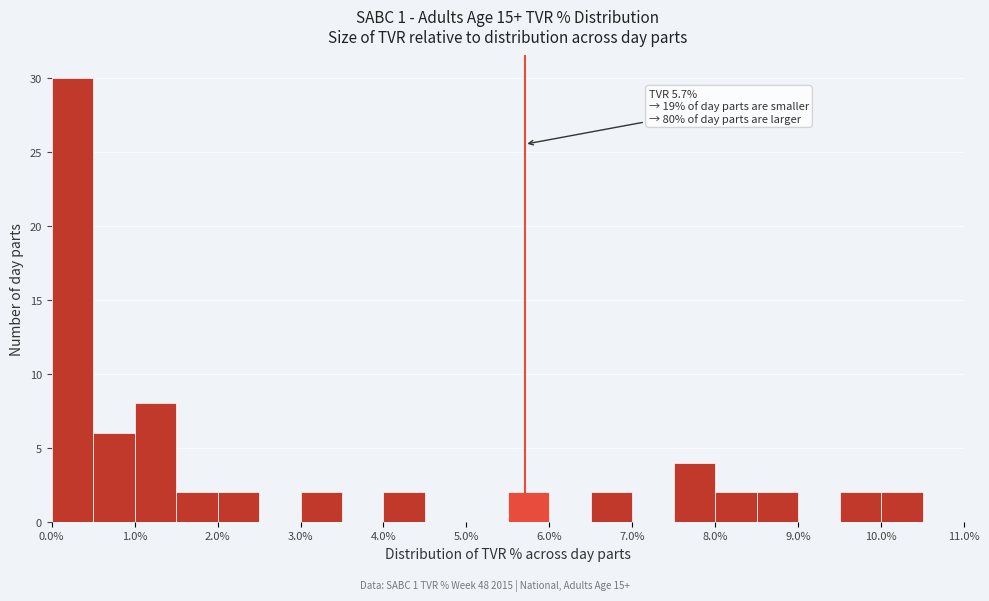

Over which range of the x-axis is the bar tallest?

0.0 to 0.5